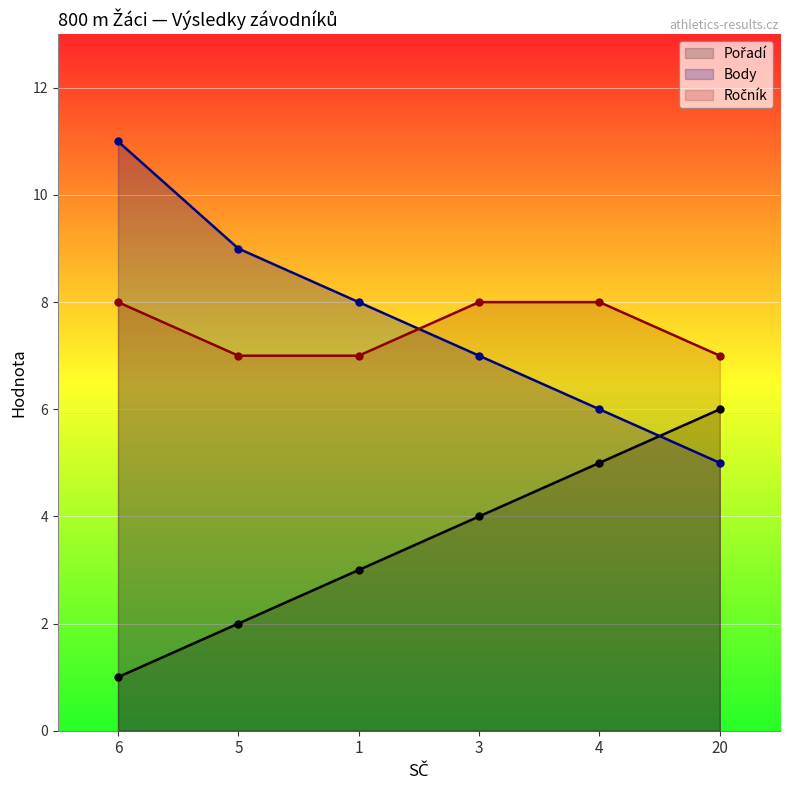

How many values in the Pořadí series are below 4?

3